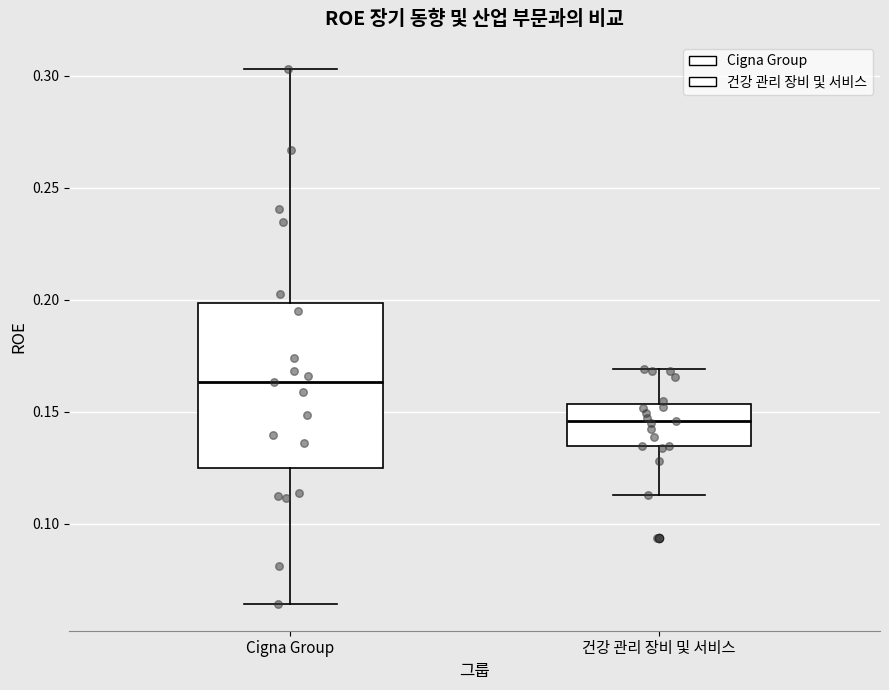

Which box has the highest median line?

Cigna Group